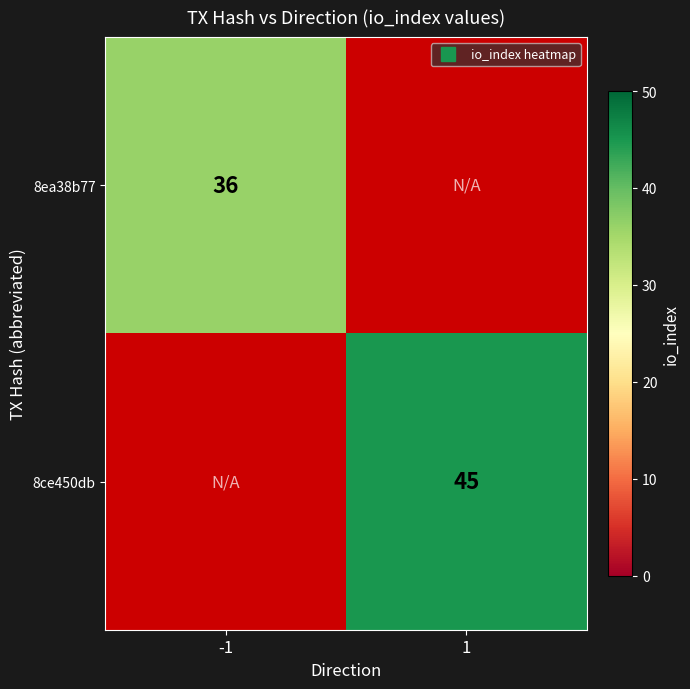

True or false: 8ea38b77 has a value of 9.1 at -1.

False